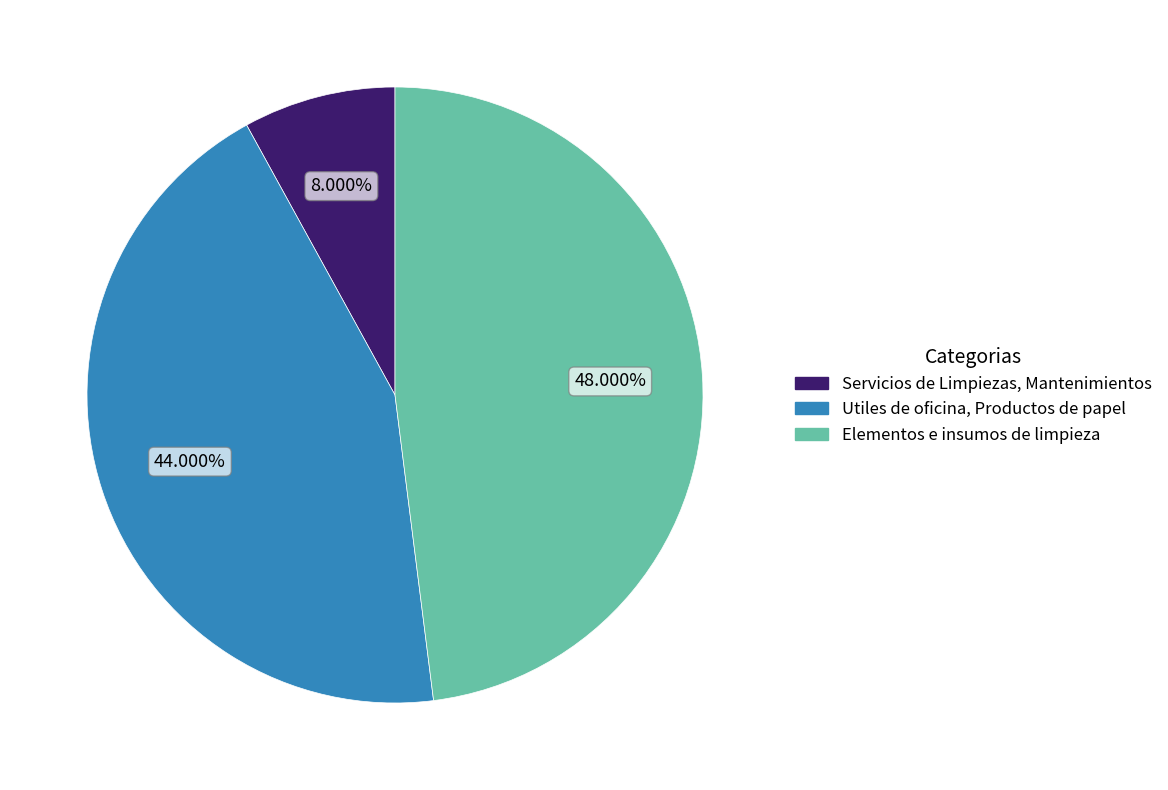

Which slice is the largest?

Elementos e insumos de limpieza